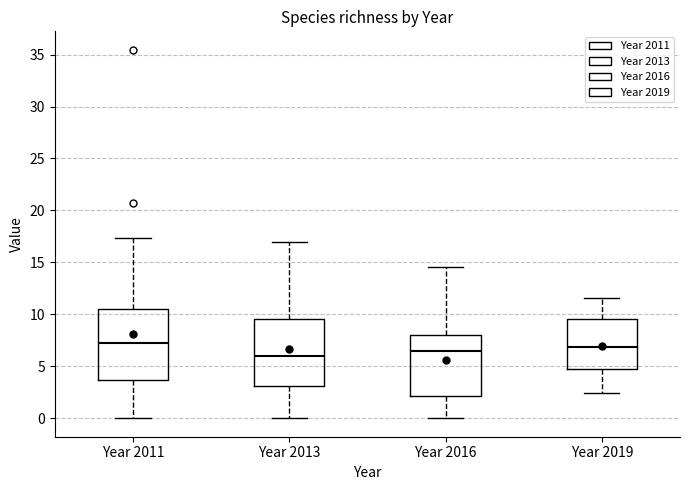

Where does the median line of the box for Year 2019 sit on the y-axis? The values are not printed on the chart, so give them approximately, as read against the axis.

7.0